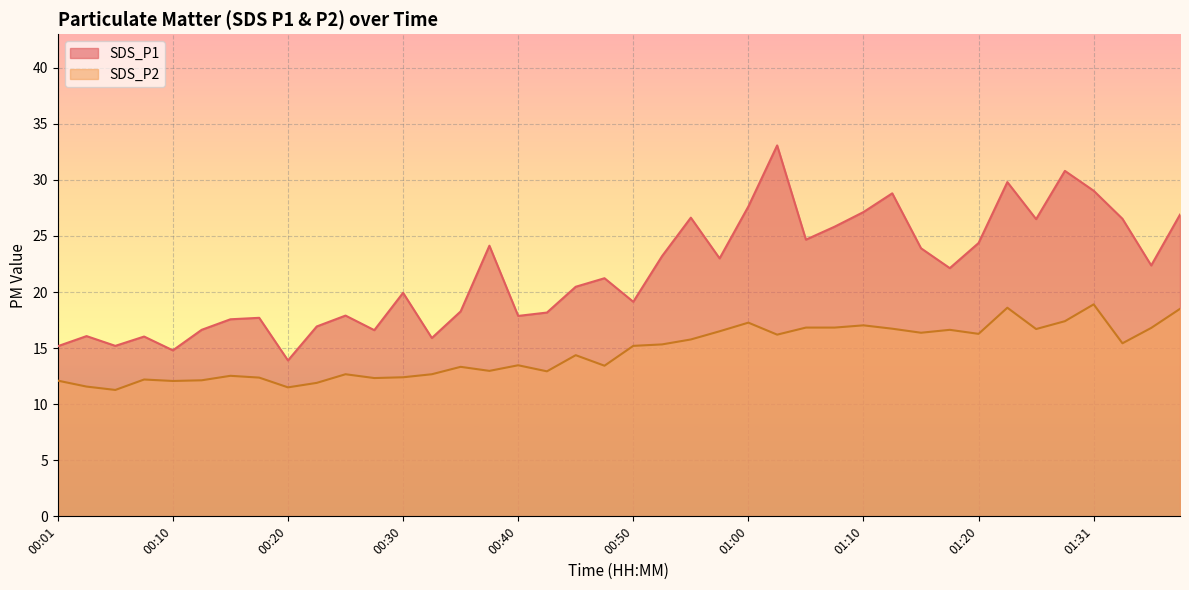

Where is the first local maximum for SDS_P2?

00:08